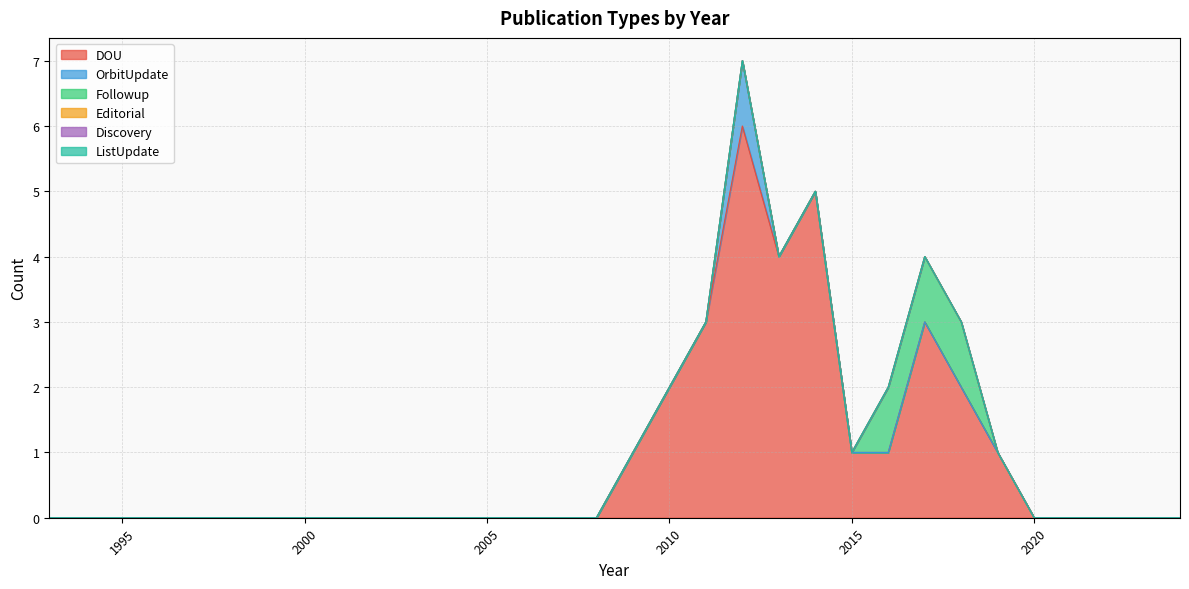

Does the chart display data point markers on the line(s)?

No